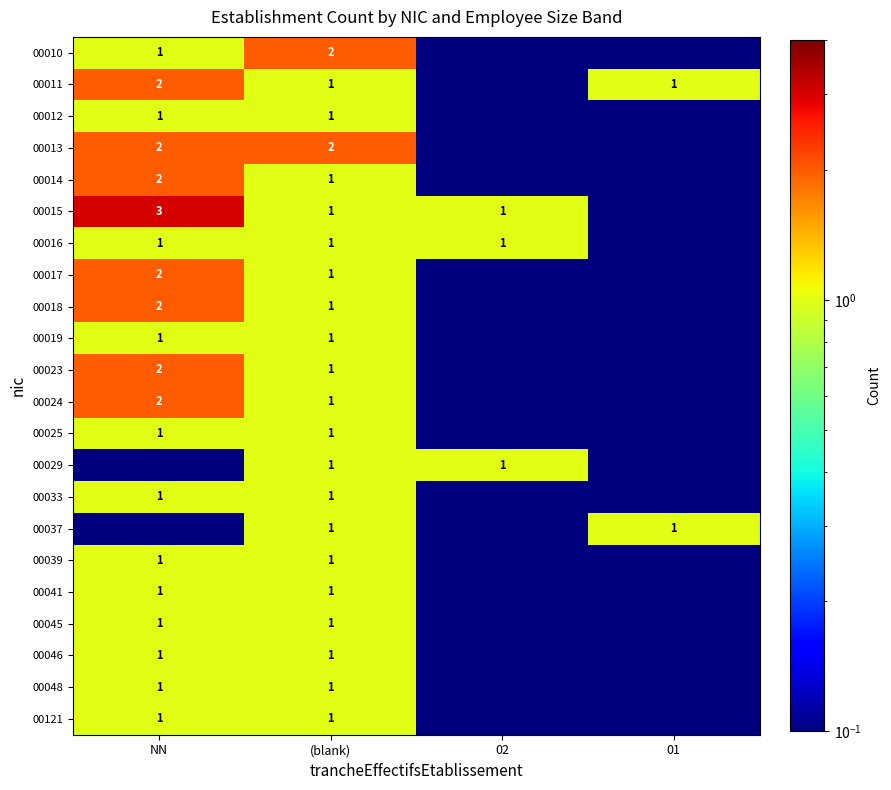

Is the value of 00023 at NN greater than the value of 00019 at (blank)?

Yes